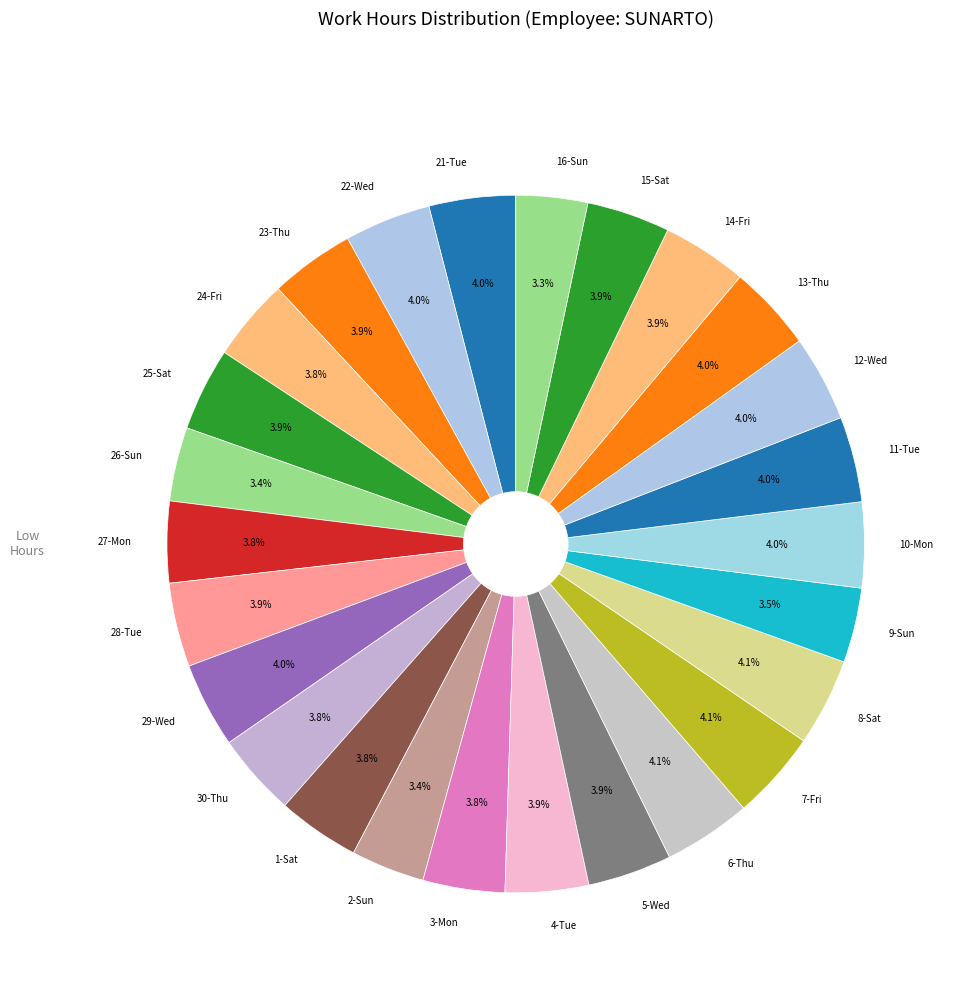

What percentage is the 30-Thu slice, to the nearest percent?

4%